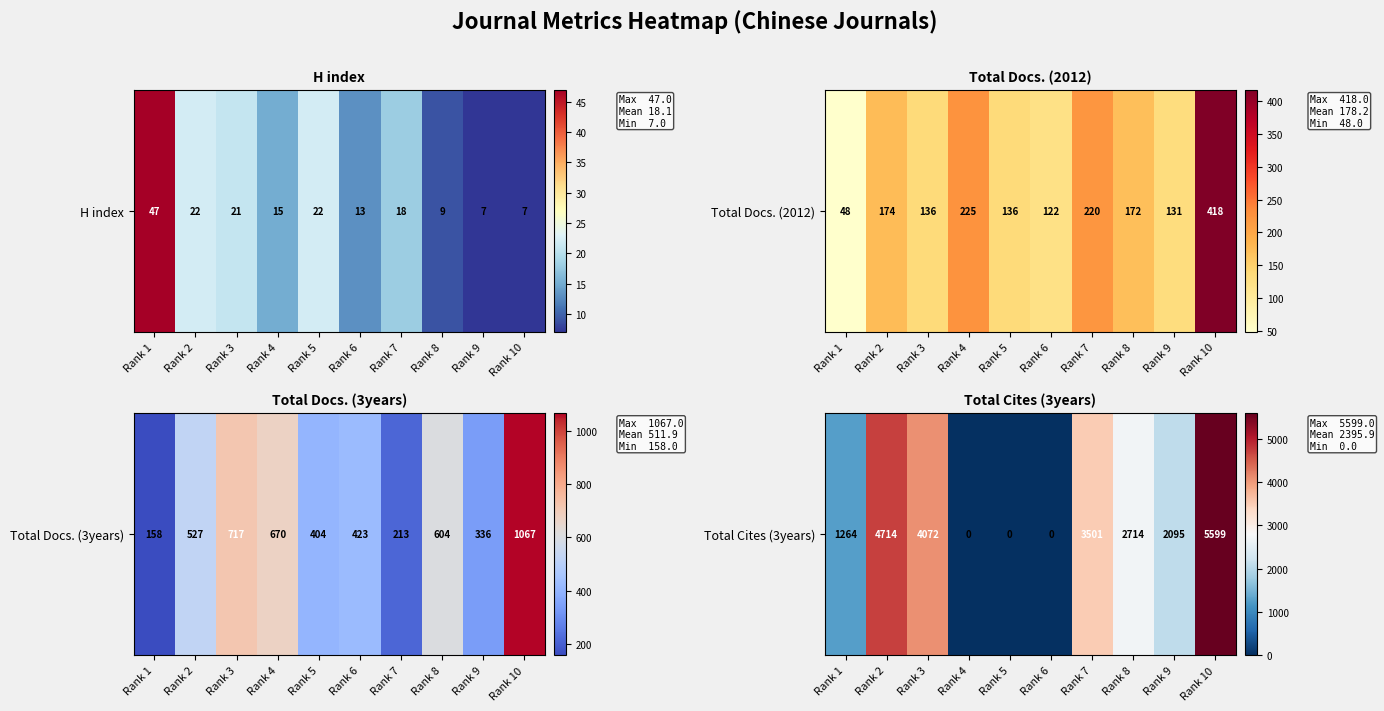

List the labels in order of value, smallest first.

Rank 4, Rank 5, Rank 6, Rank 1, Rank 9, Rank 8, Rank 7, Rank 3, Rank 2, Rank 10